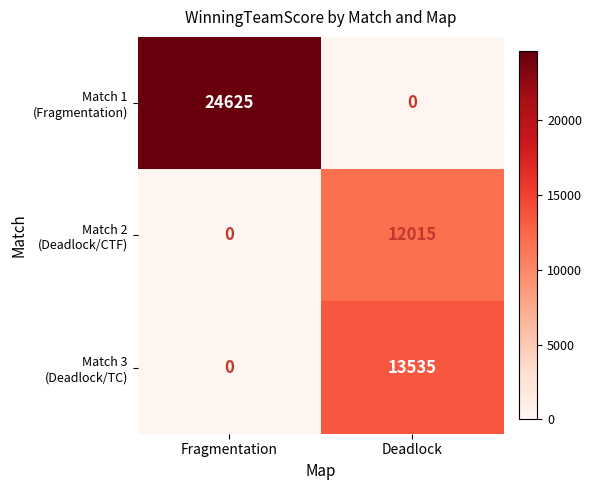

What is the spread (max minus min) of values at Deadlock?

13535